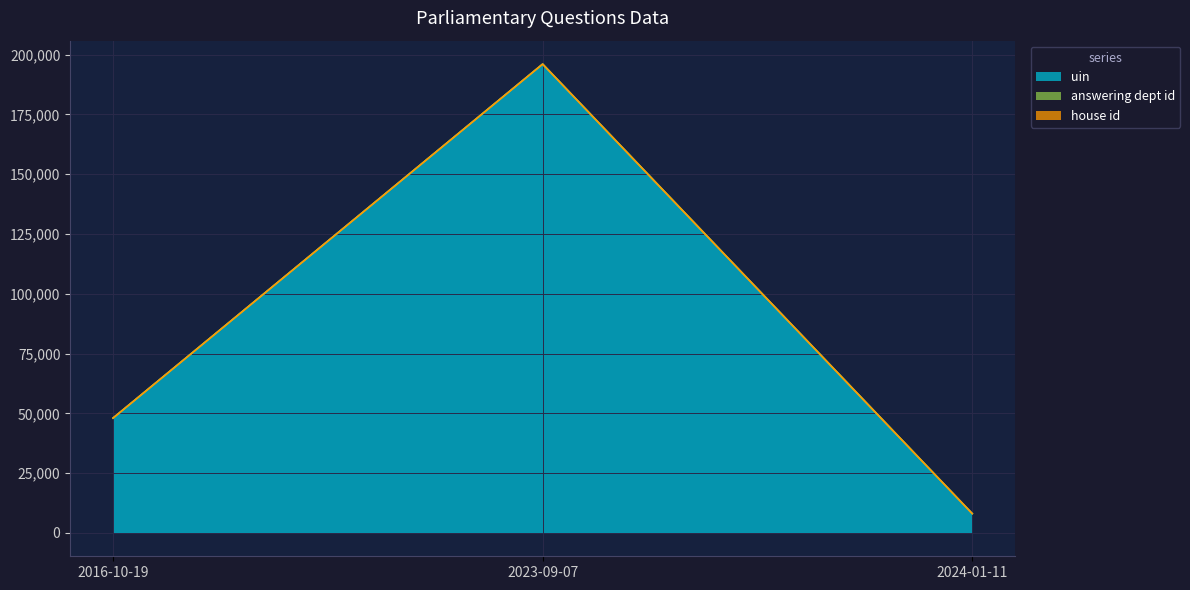

What is the approximate value of uin at 2024-01-11?

8023